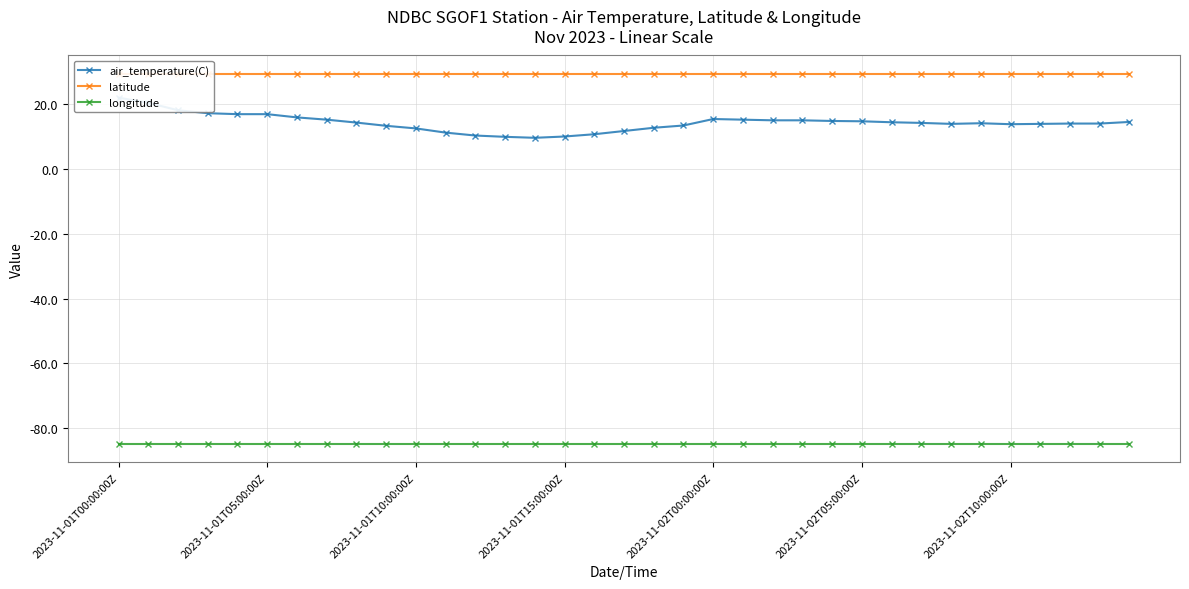

What is the sum of the air_temperature(C) values at 20 and 2023-11-01T10:00:00Z?

33.7